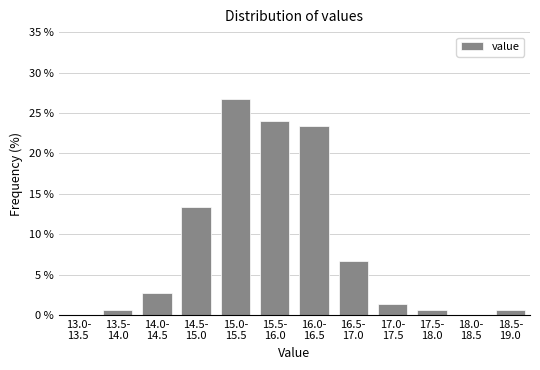

What is the maximum value shown in the chart?

26.7